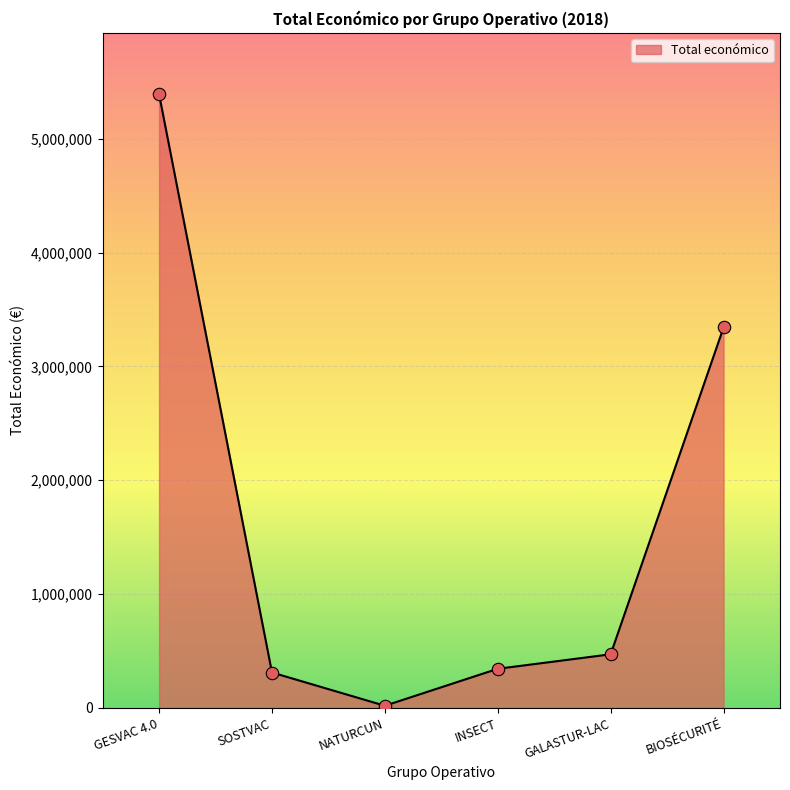

Between BIOSÉCURITÉ and GESVAC 4.0, which is larger?

GESVAC 4.0